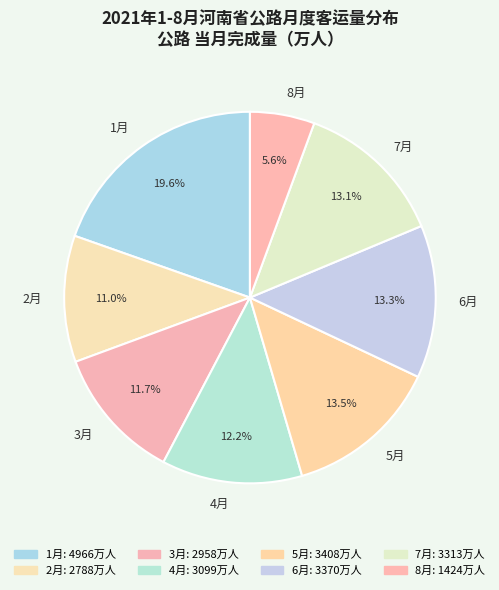

What percentage do 2月 and 3月 together represent?

22.7%